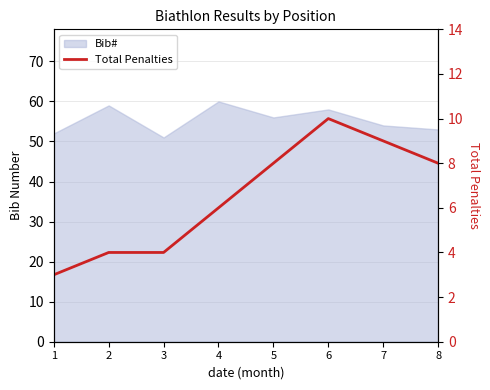

What is the maximum value shown in the chart?

10